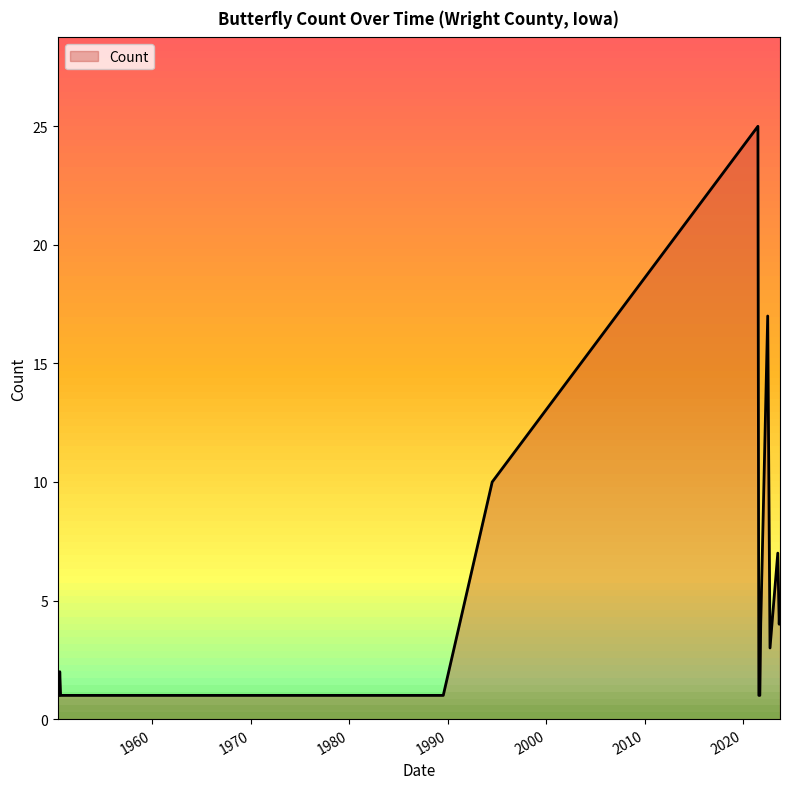

What is the difference between the maximum and minimum values?

24